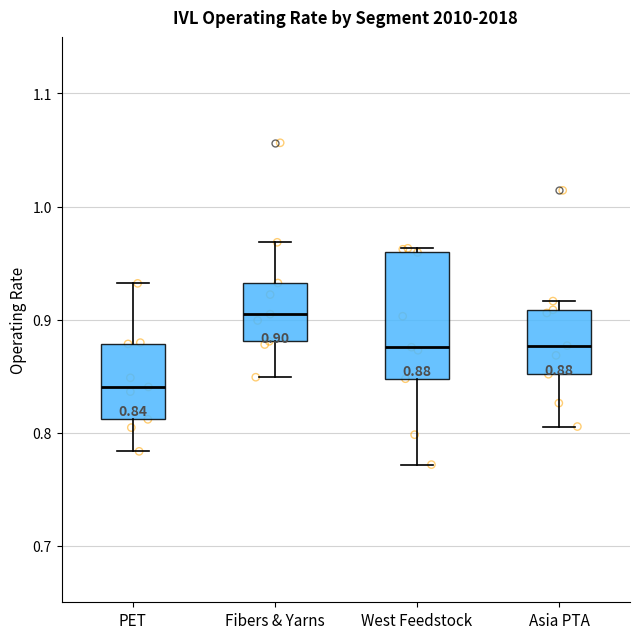

Comparing the boxes themselves (not the whiskers), which one is the tallest?

West Feedstock